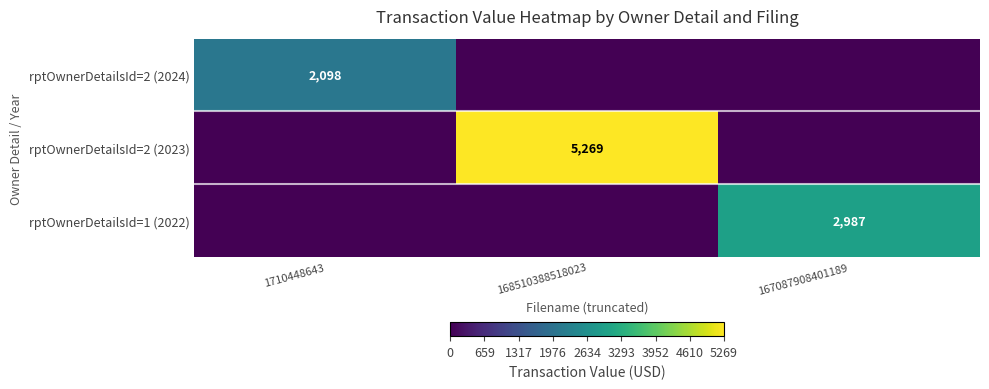

The rptOwnerDetailsId=1 (2022) series shows 2987 at 167087908401189. True or false?

True